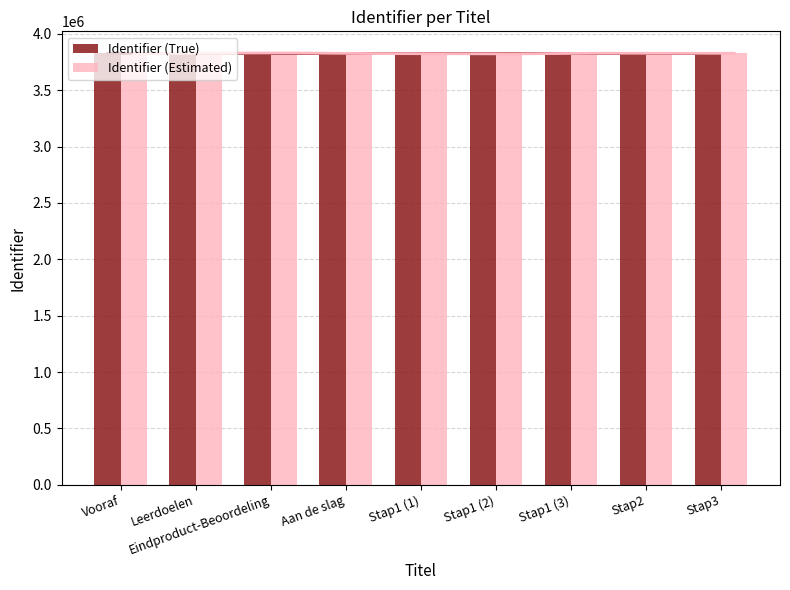

What position from the left is Stap1 (1)?

5